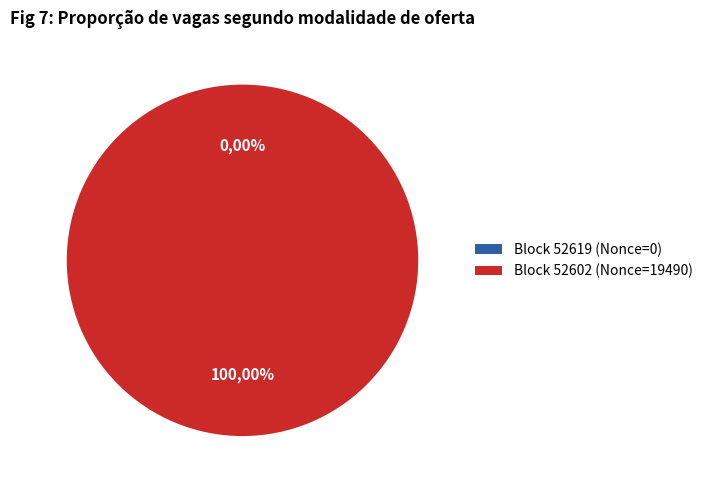

To the nearest percent, what is the difference between the largest and smallest slice percentages?

100%